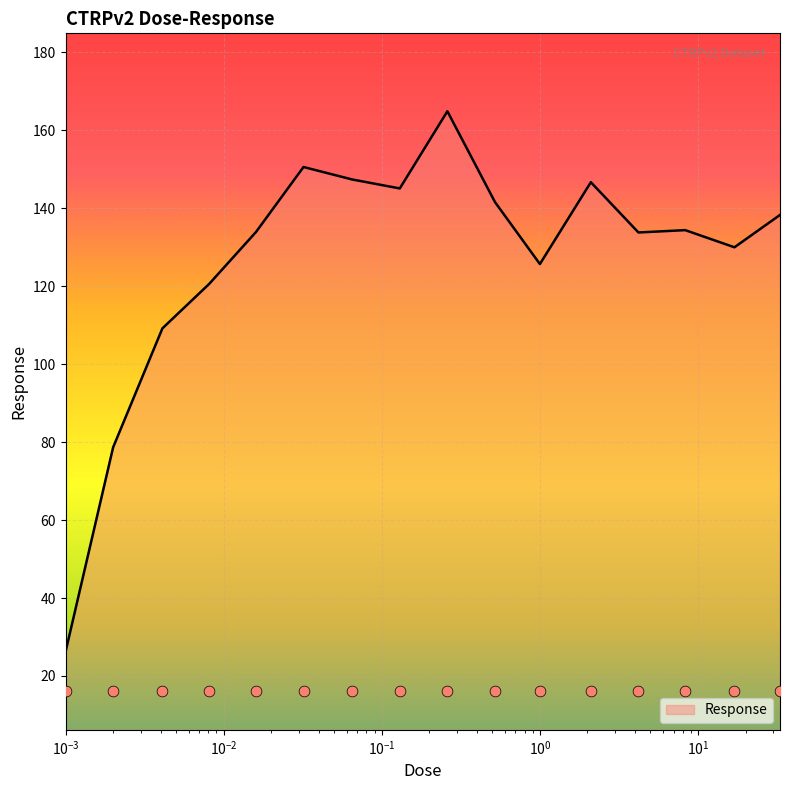

What is the ratio of the value at 0.016 to the value at 0.13?

0.9